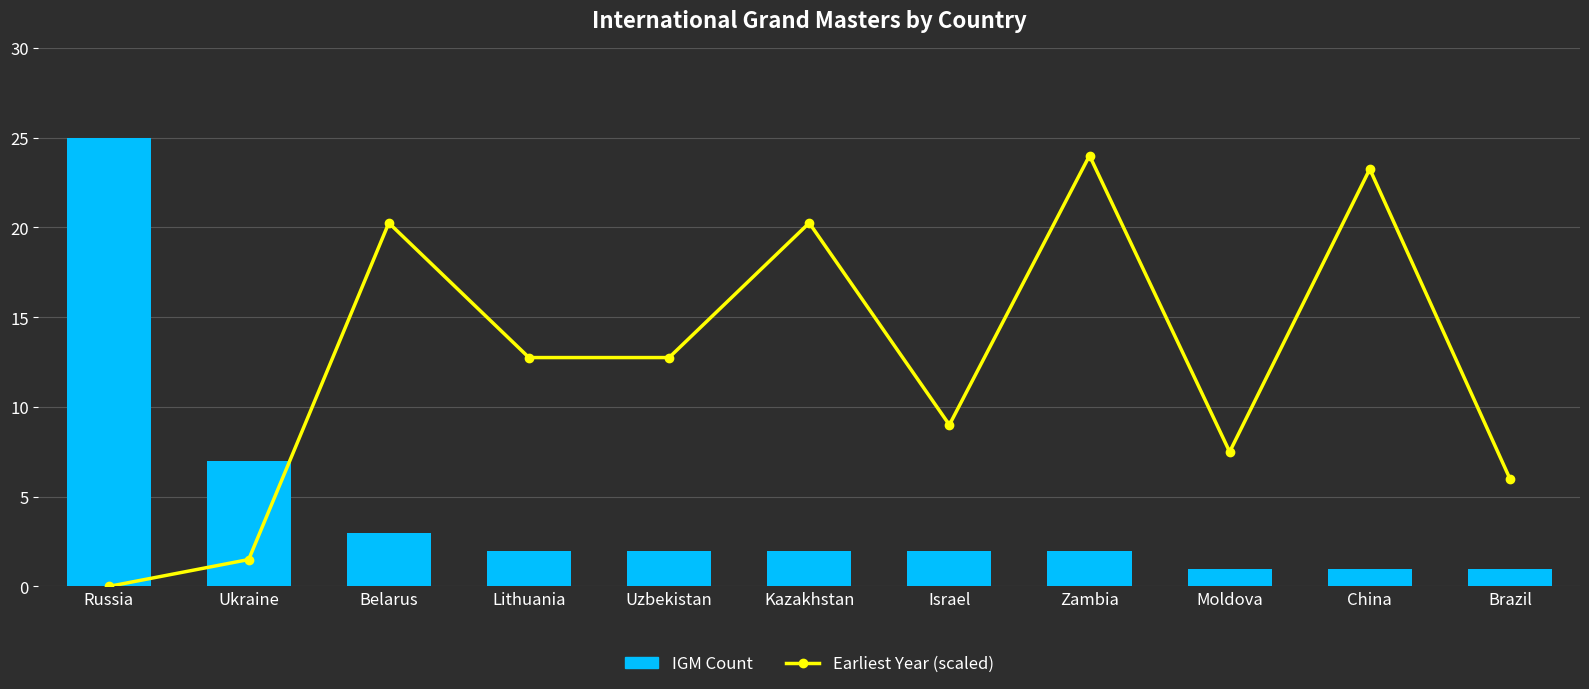

Reading left to right, what are all the values shown in this chart?

IGM Count: 25.0	7.0	3.0	2.0	2.0	2.0	2.0	2.0	1.0	1.0	1.0
Earliest Year (scaled): 0.0	1.2	16.9	10.6	10.6	16.9	7.5	20.0	6.2	19.4	5.0